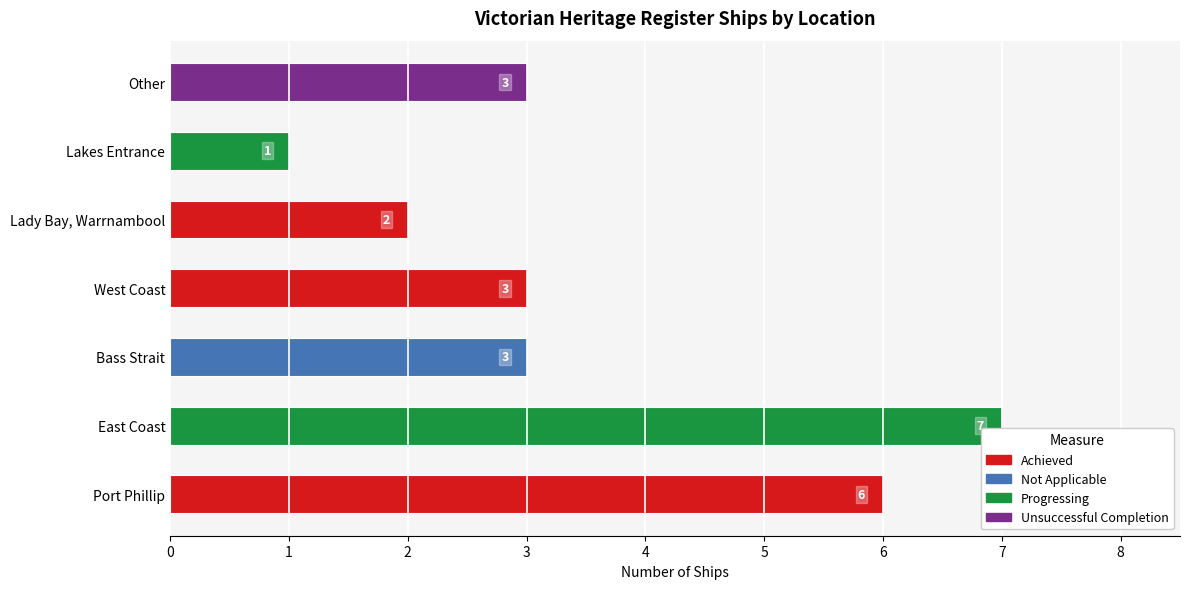

Count the values in the range 2 to 6.

5